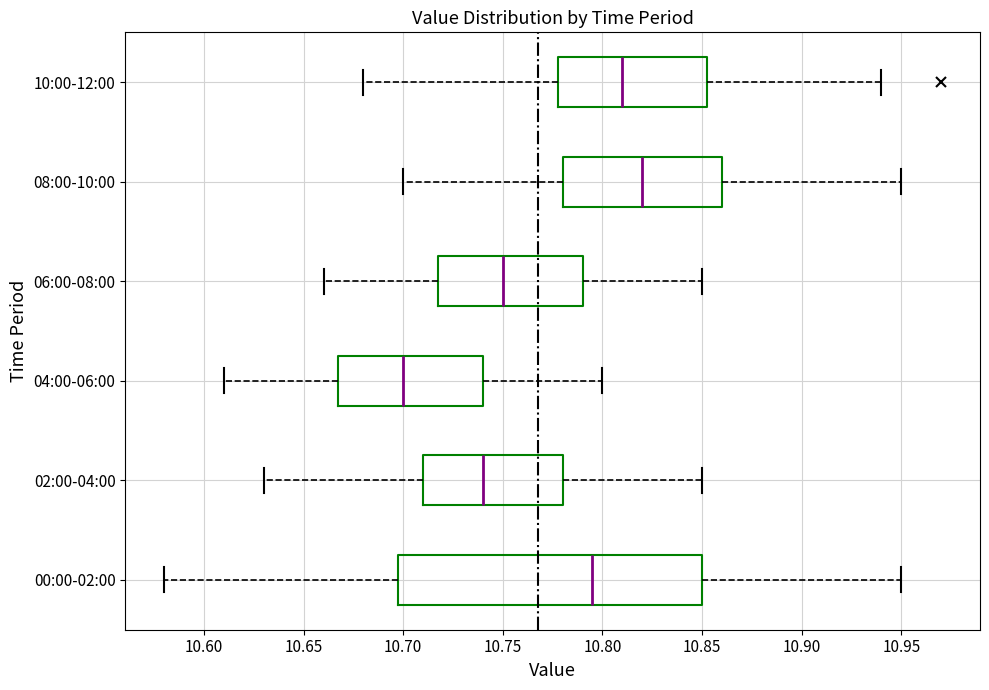

Reading bottom to top, transcribe this box plot: for each box, give where its median line is, the range the box spans, and where its two whiskers end, as read against the x-axis. The values are not printed on the chart, so give them approximately, as read against the axis.

00:00-02:00: median 10.795, box 10.700 to 10.850, whiskers 10.580 to 10.950
02:00-04:00: median 10.740, box 10.710 to 10.780, whiskers 10.630 to 10.850
04:00-06:00: median 10.700, box 10.670 to 10.740, whiskers 10.610 to 10.800
06:00-08:00: median 10.750, box 10.720 to 10.790, whiskers 10.660 to 10.850
08:00-10:00: median 10.820, box 10.780 to 10.860, whiskers 10.700 to 10.950
10:00-12:00: median 10.810, box 10.780 to 10.855, whiskers 10.680 to 10.940